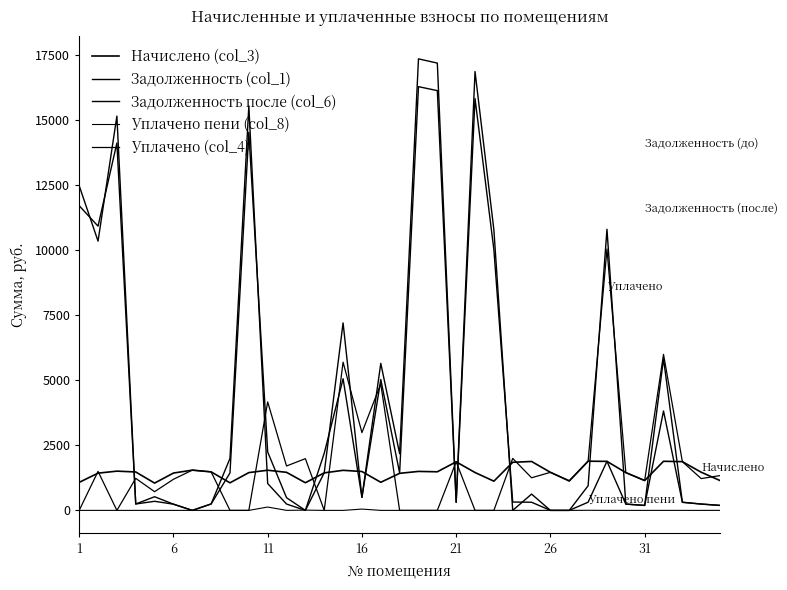

What is the difference between the maximum and minimum values in the Уплачено (col_4) series?

10050.7